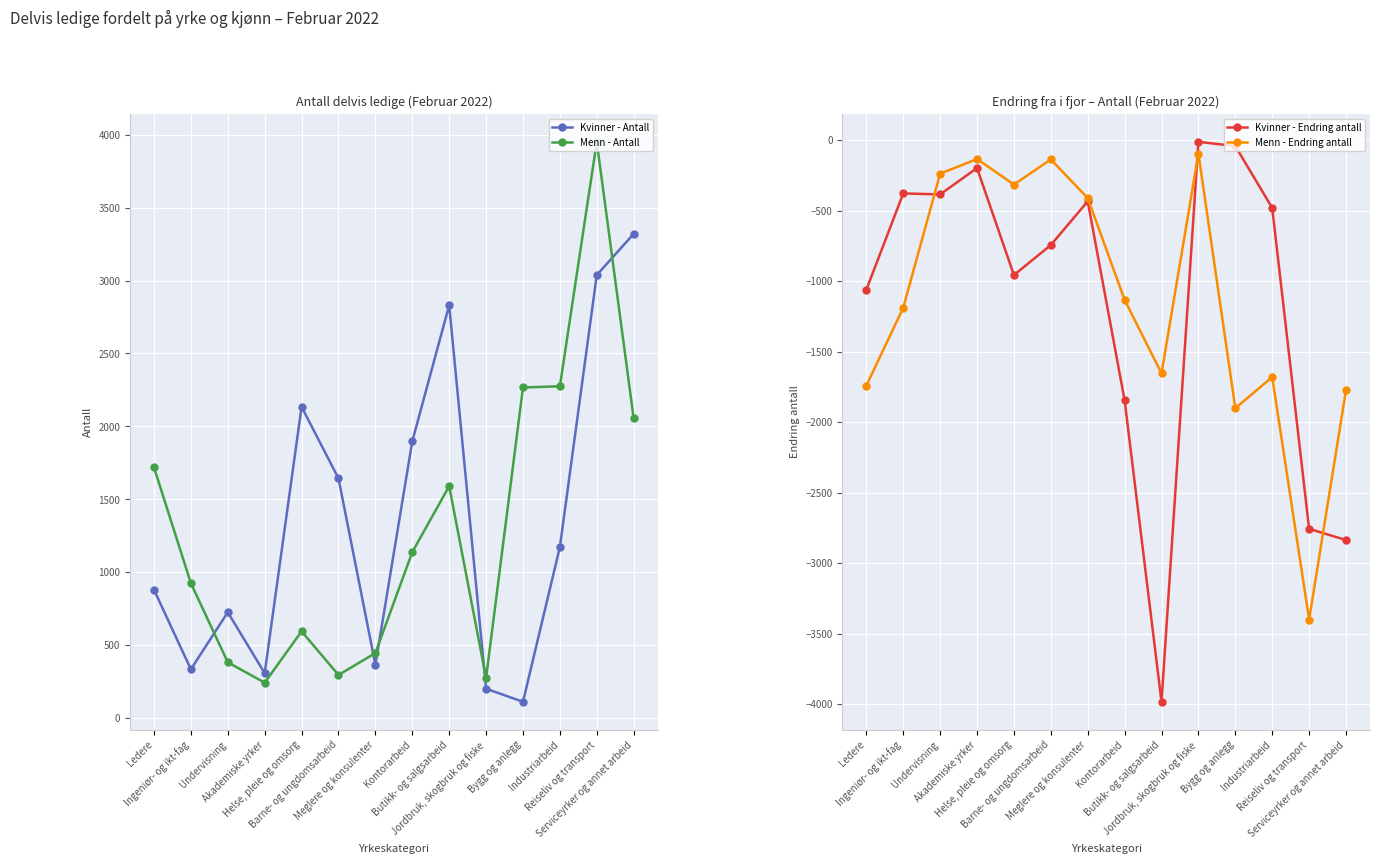

How many lines are shown in the chart?

4